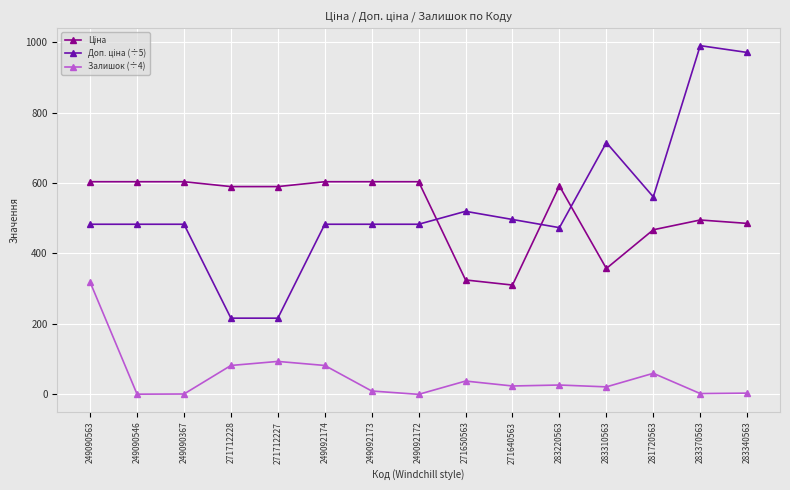

How many lines are shown in the chart?

3